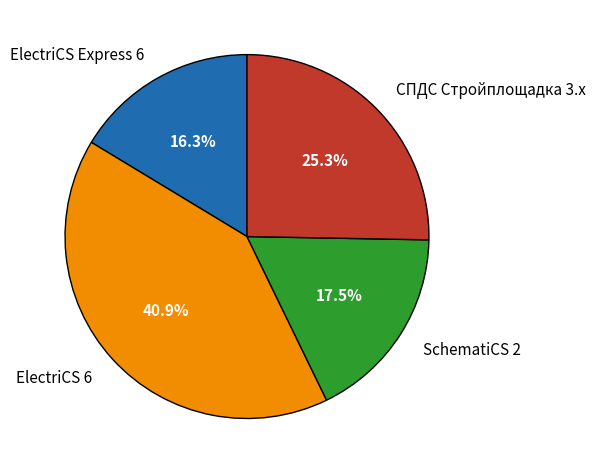

Which has a higher value, SchematiCS 2 or ElectriCS Express 6?

SchematiCS 2